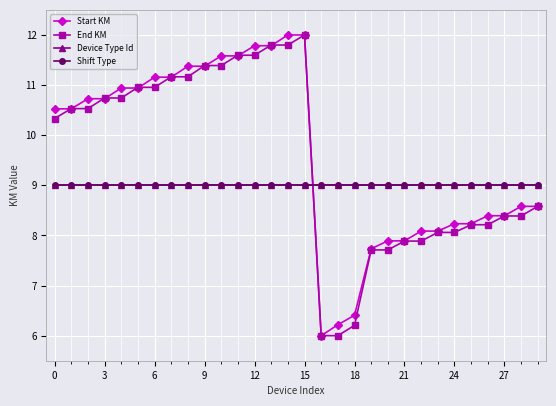

What is the minimum value for Shift Type?

9.0